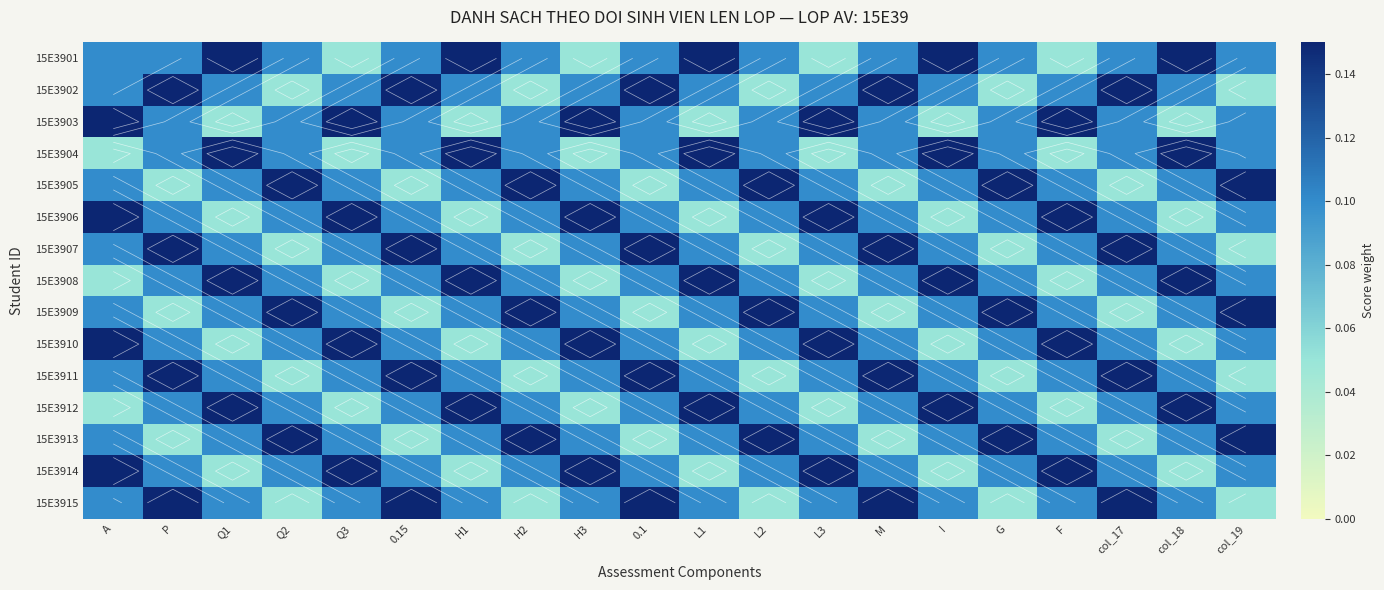

At which label does 15E3907 reach its peak?

P